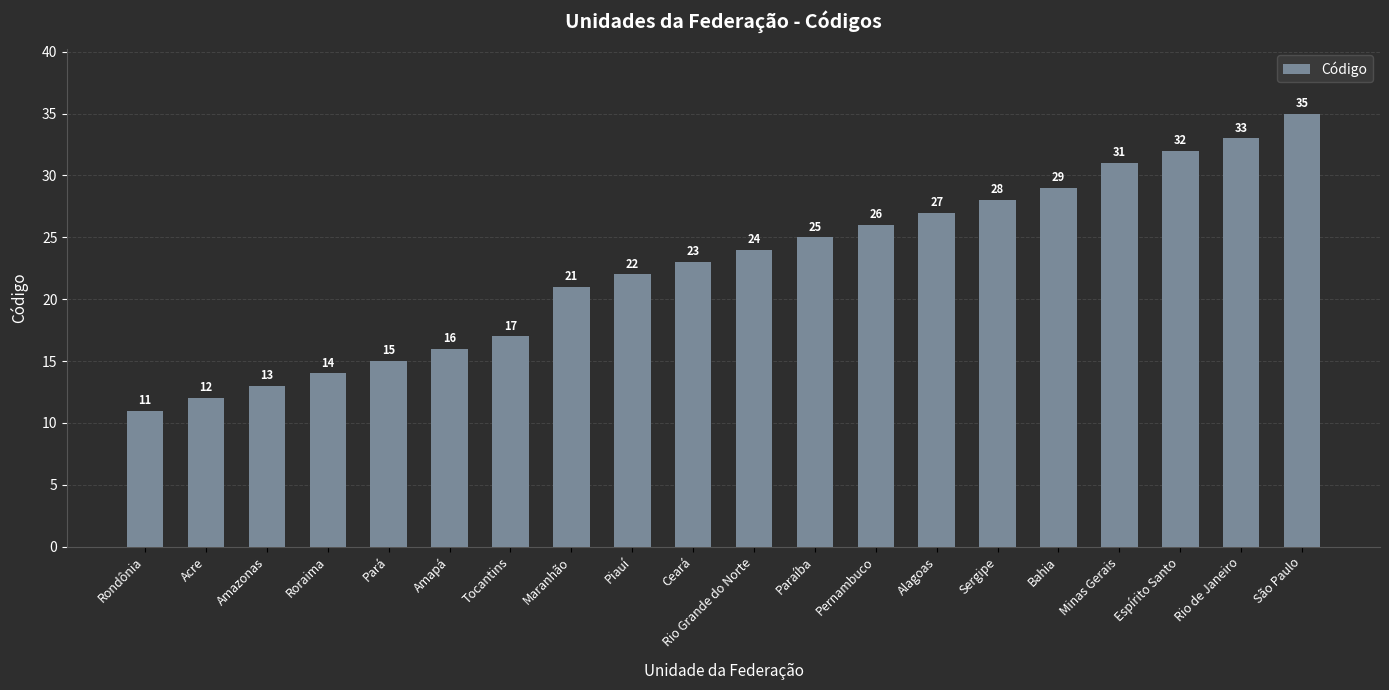

Does the chart contain stacked bars?

No